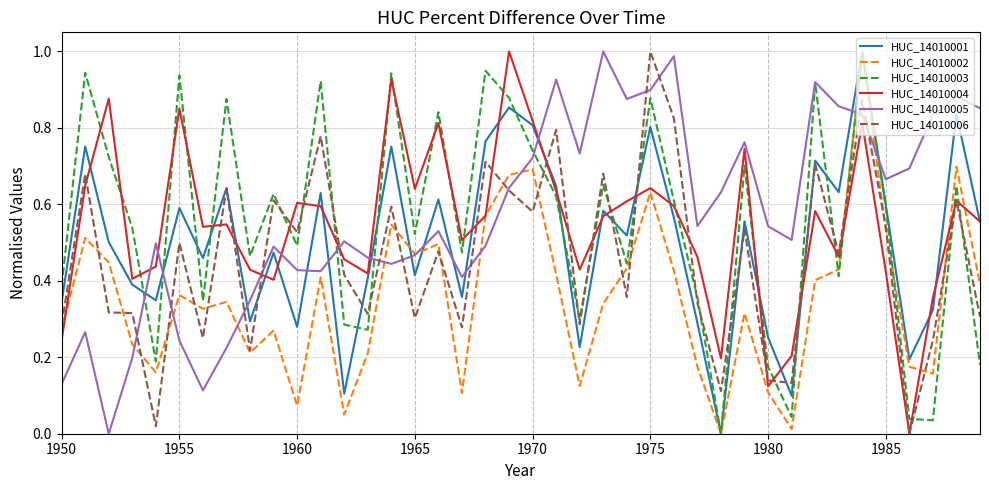

What is the difference between the maximum and second lowest values in the HUC_14010004 series?

0.9